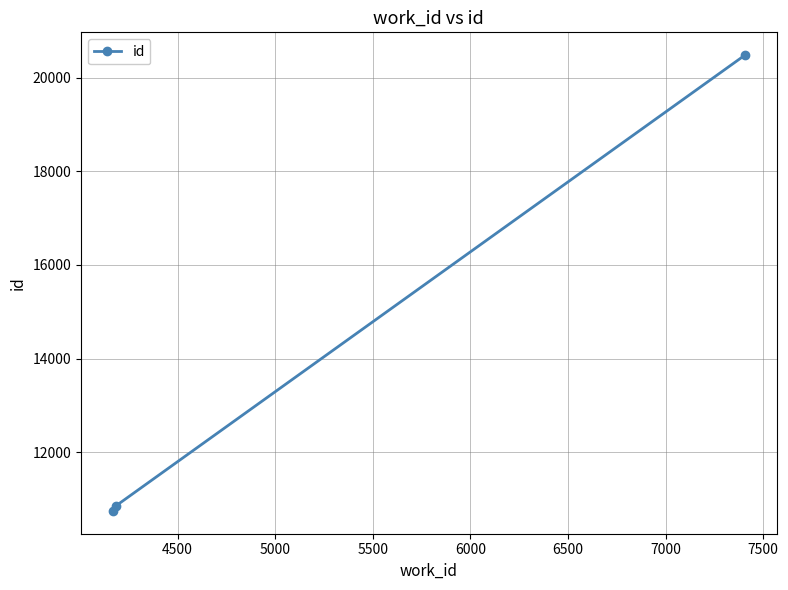

What is the difference between the maximum and second lowest values?

9624